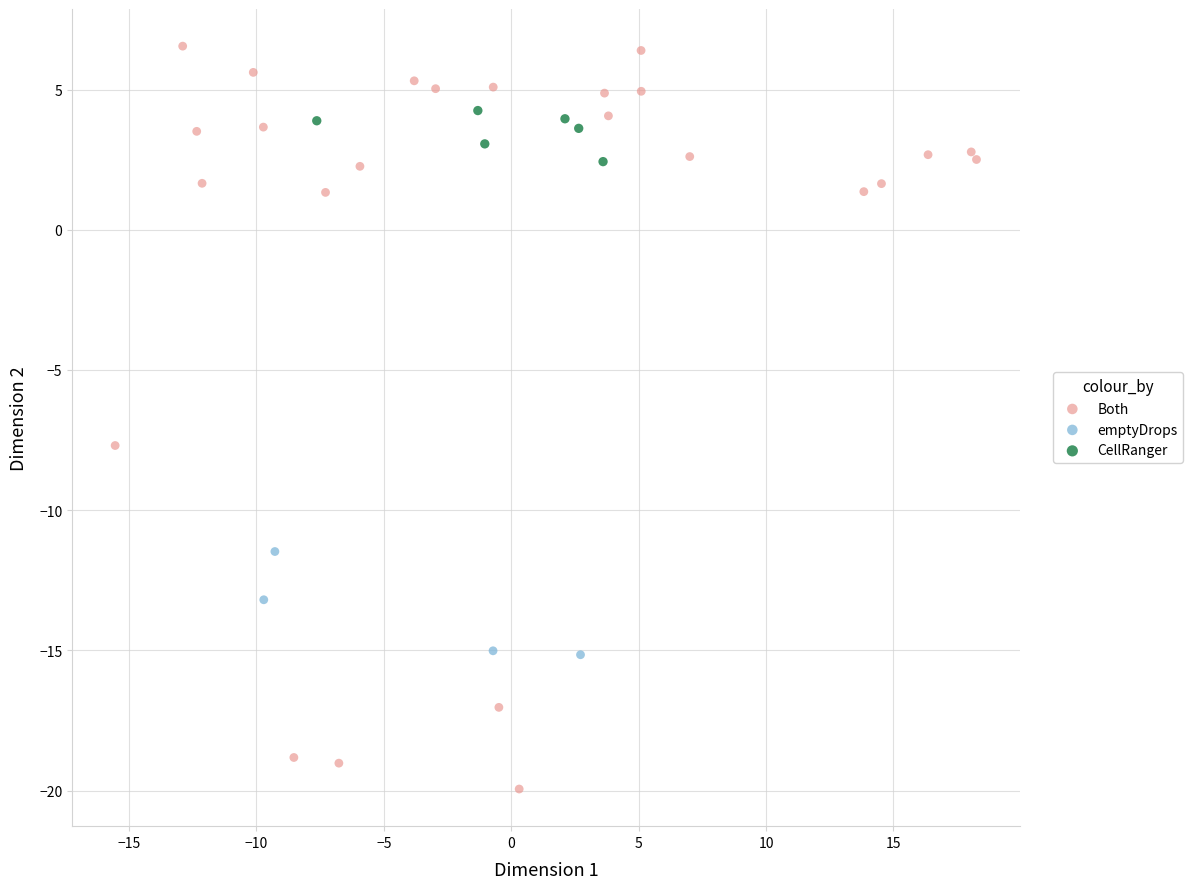

Which series reaches the minimum Y coordinate?

Both